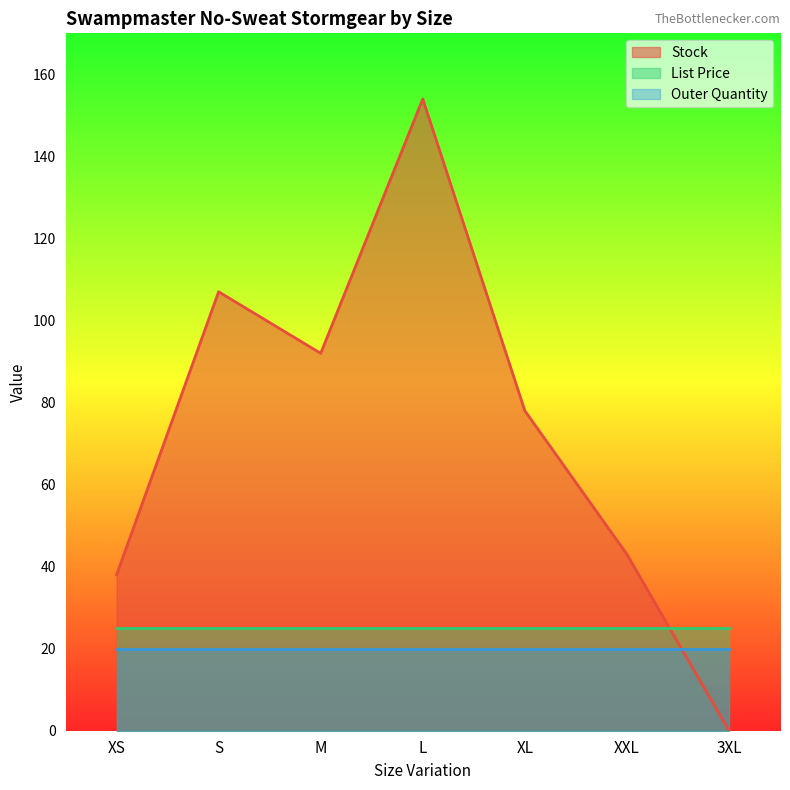

Reading left to right, list all the values displayed in this chart.

Stock: XS=38.0	S=107.0	M=92.0	L=154.0	XL=78.0	XXL=43.0	3XL=0.0
List Price: XS=24.9	S=24.9	M=24.9	L=24.9	XL=24.9	XXL=24.9	3XL=24.9
Outer Quantity: XS=20.0	S=20.0	M=20.0	L=20.0	XL=20.0	XXL=20.0	3XL=20.0